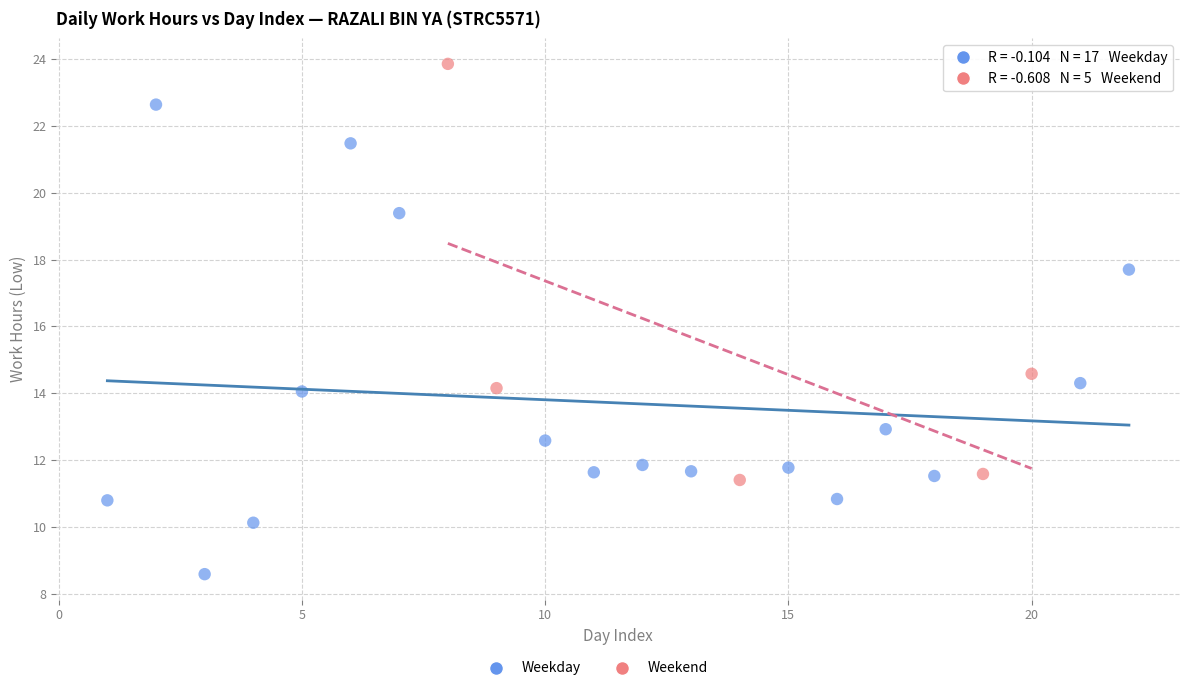

Which series contains the highest Y value?

Weekend